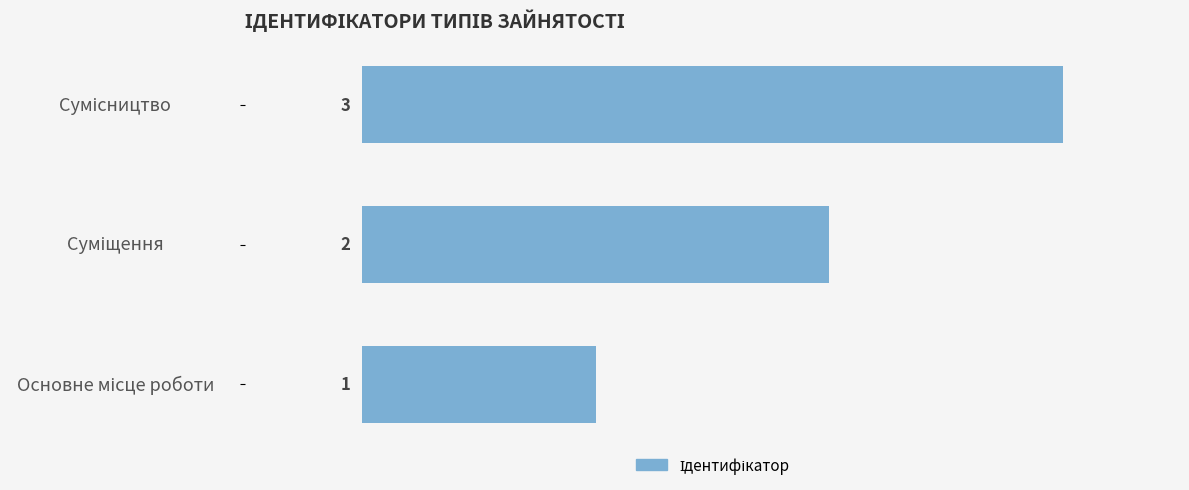

What is the greatest value displayed?

3